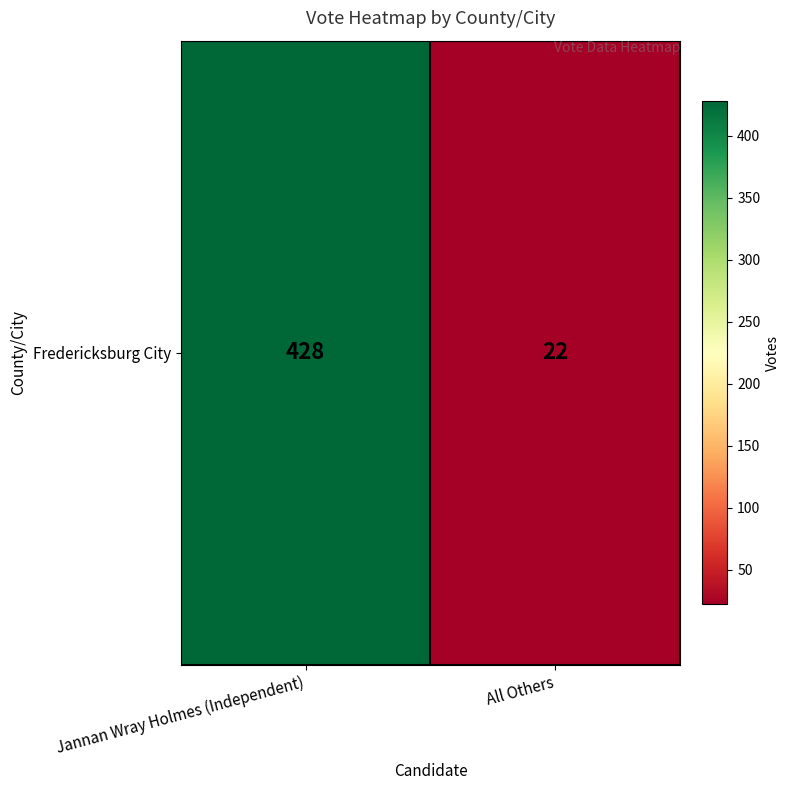

Between Jannan Wray Holmes (Independent) and All Others, which is larger?

Jannan Wray Holmes (Independent)